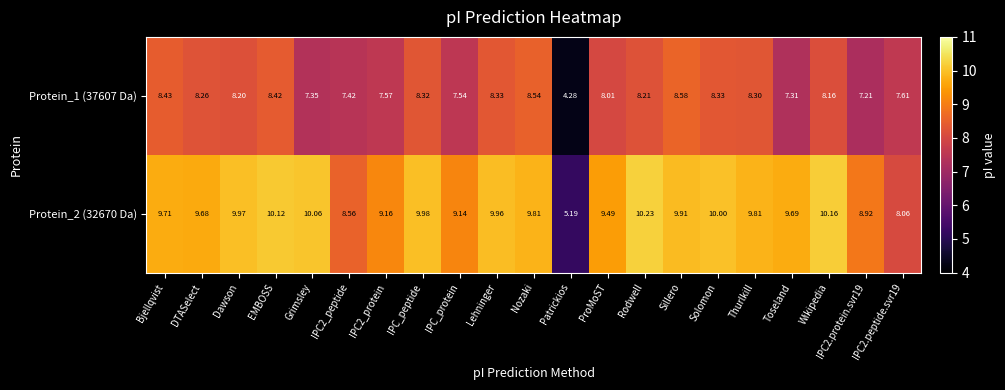

What is the total value across all series at Rodwell?

18.4